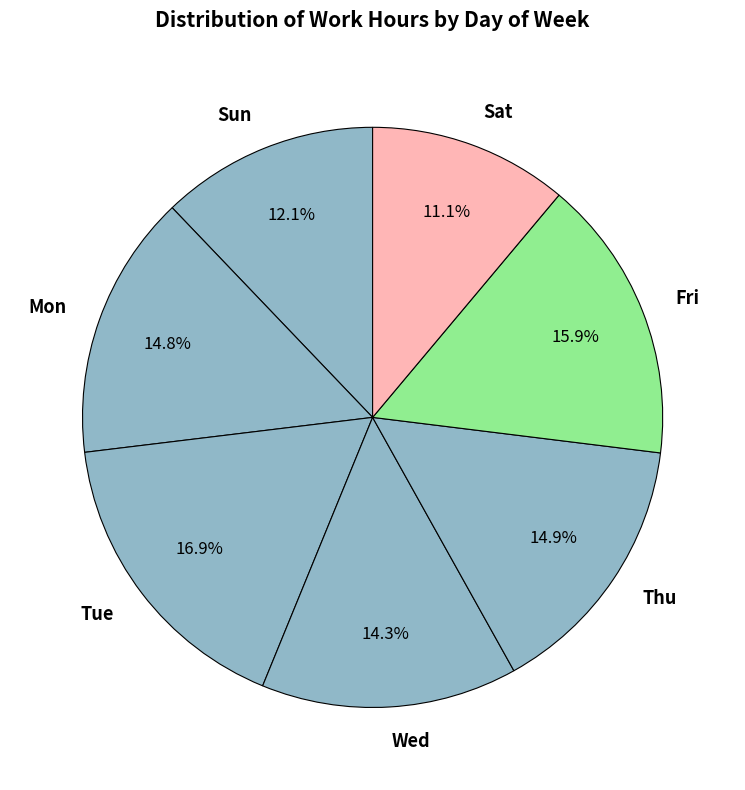

Which slice is the largest?

Tue